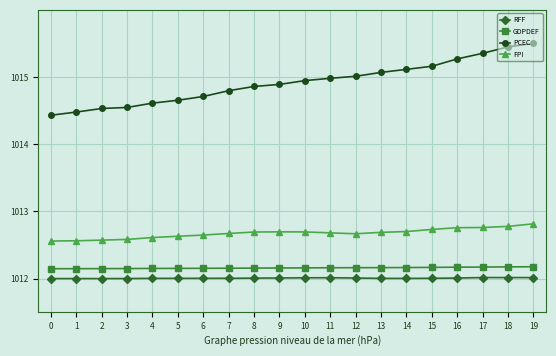

True or false: FPI and PCEC intersect in this chart.

False